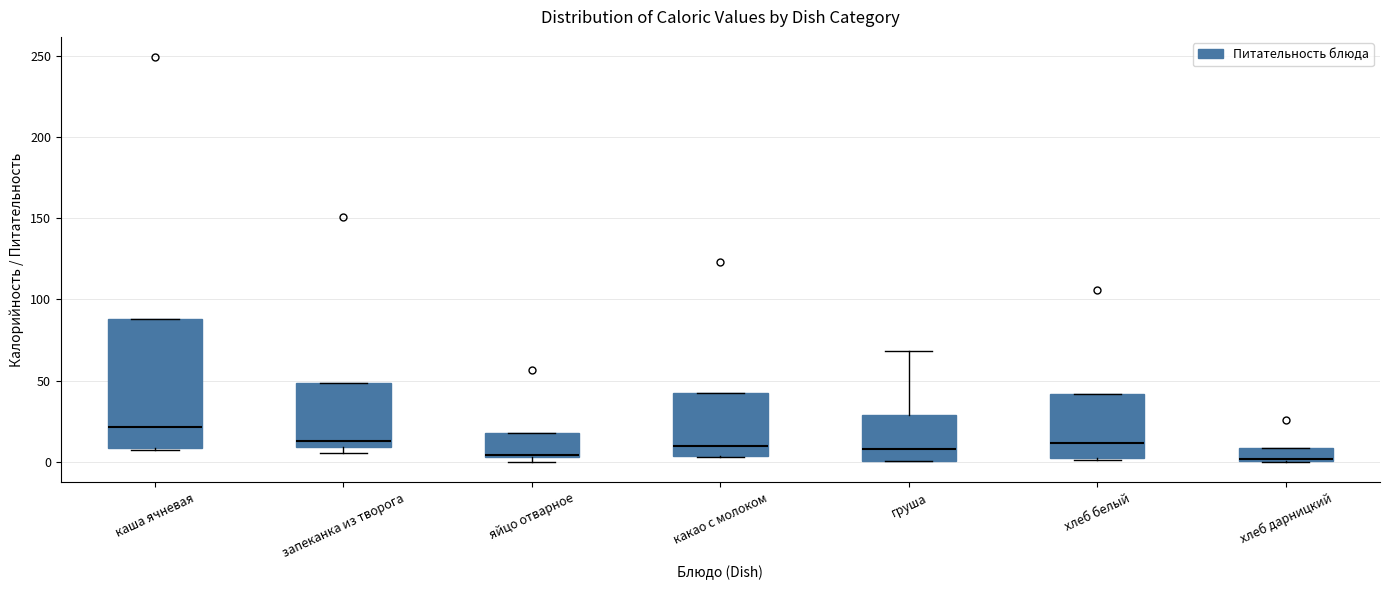

Where is the lower edge of the box for какао с молоком on the y-axis? The values are not printed on the chart, so give them approximately, as read against the axis.

5